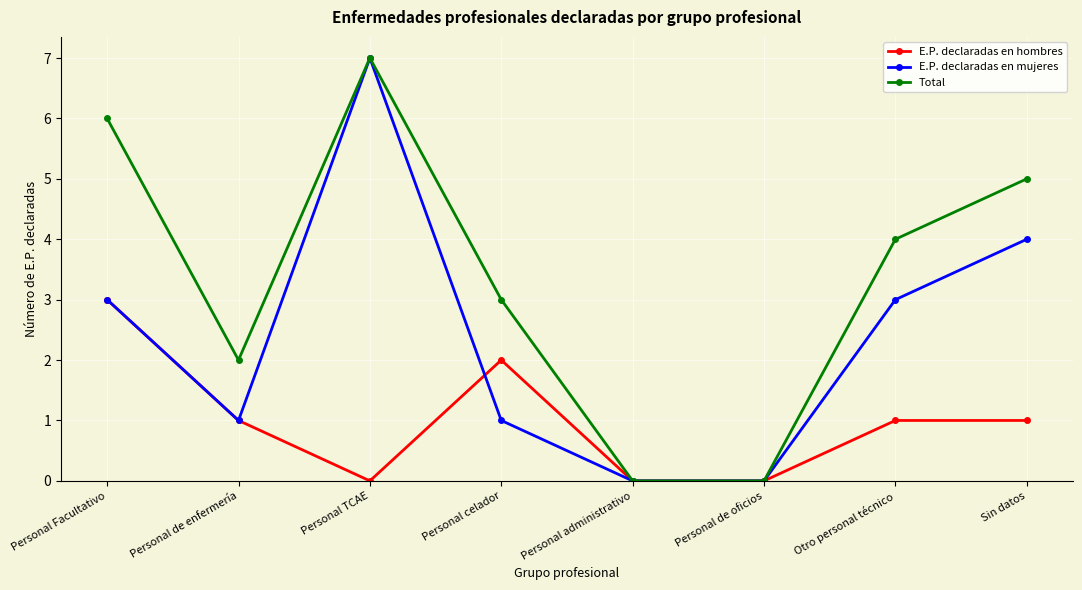

The value of E.P. declaradas en mujeres at Personal administrativo is -4. True or false?

False